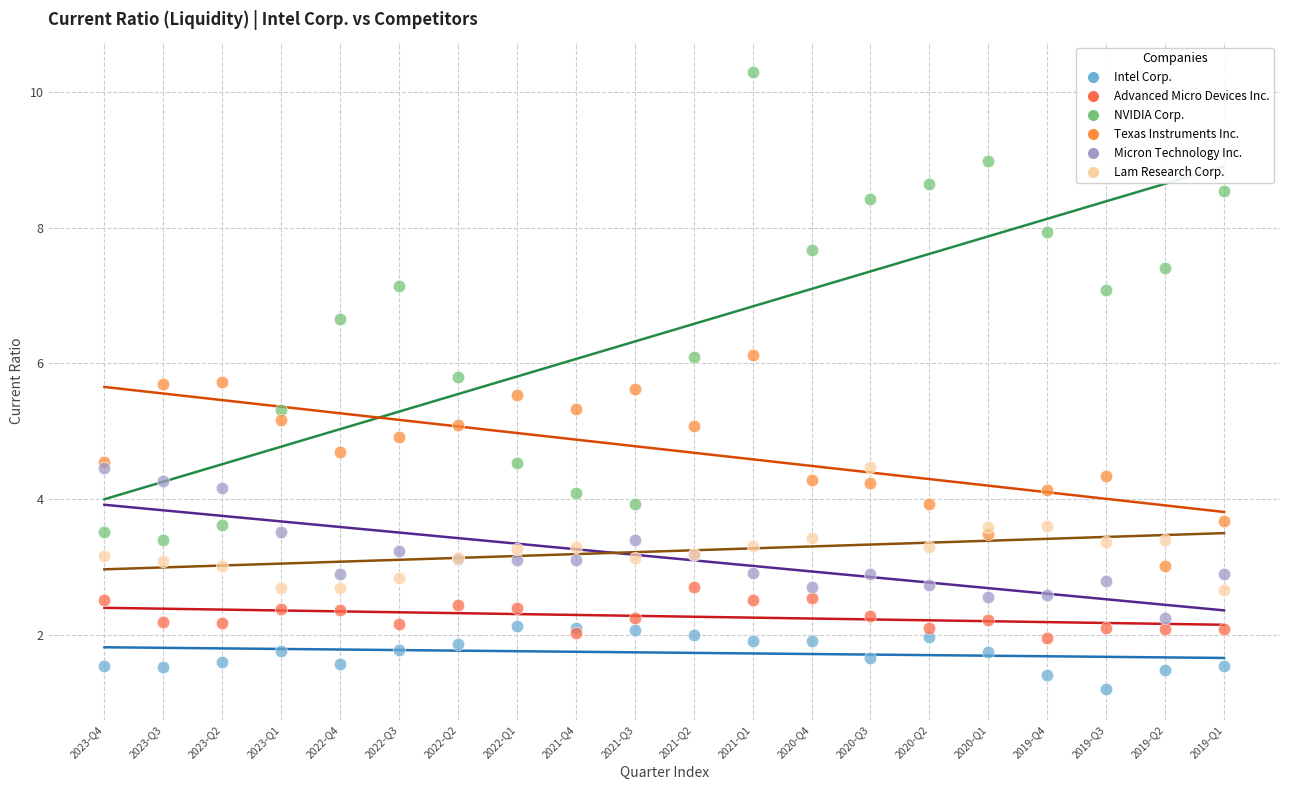

Which series contains the highest Y value?

NVIDIA Corp.